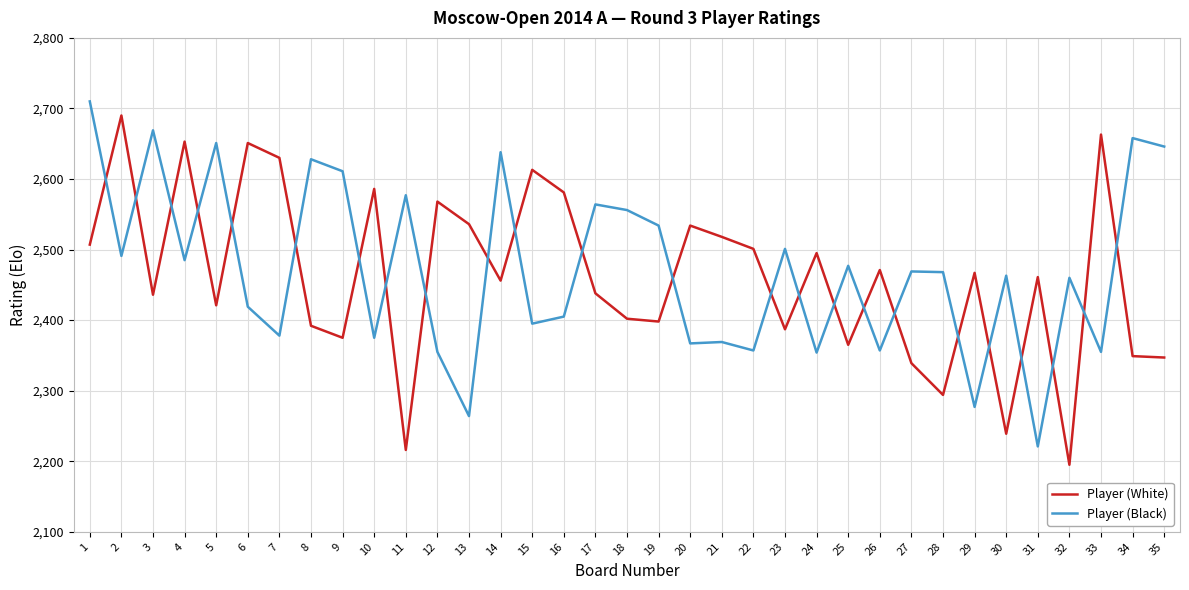

How many times do Player (Black) and Player (White) cross each other?

24